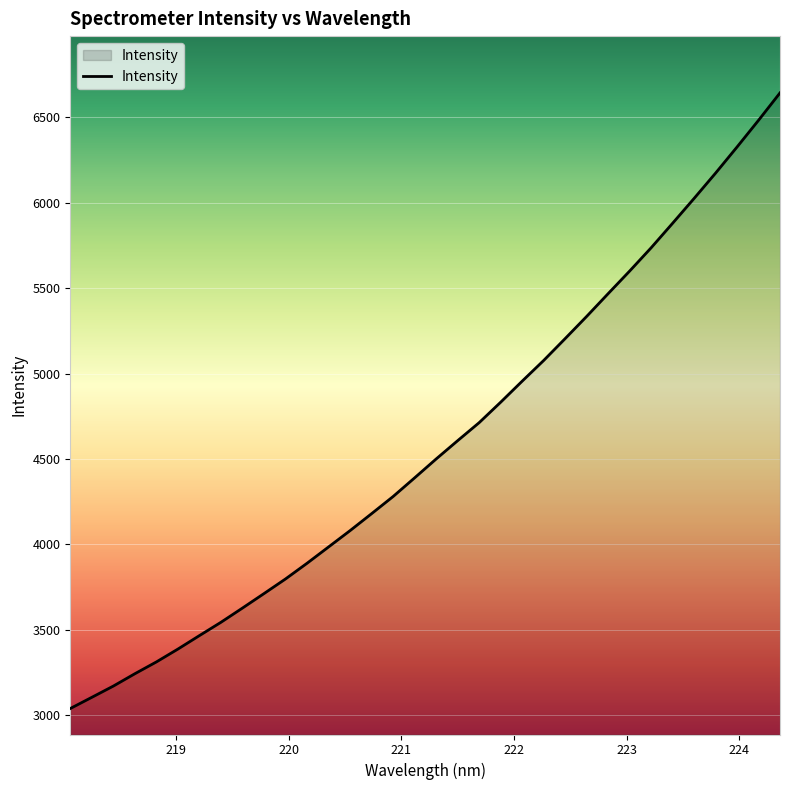

What is the greatest value displayed?

6642.1